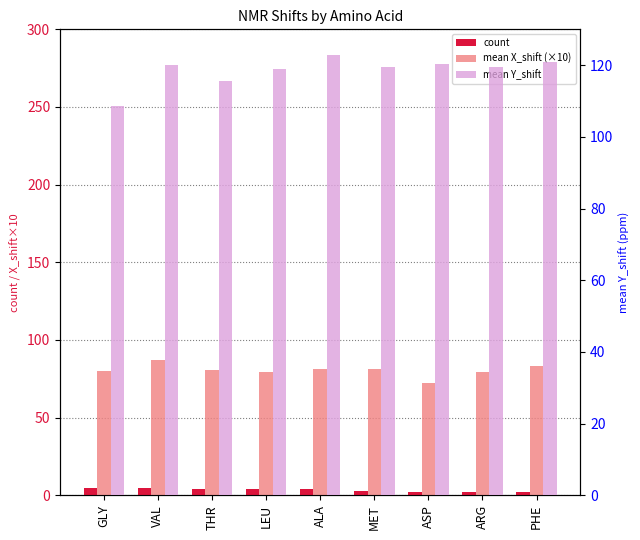

List the series in order of their peak value, lowest first.

count, mean X_shift (×10), mean Y_shift